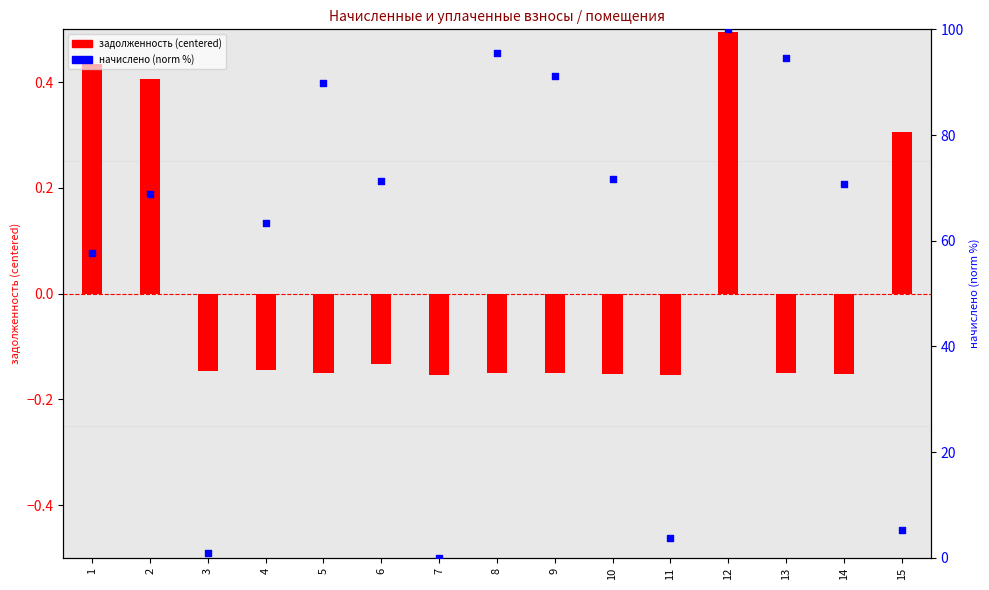

At how many categories does at least one series exceed 80?

5